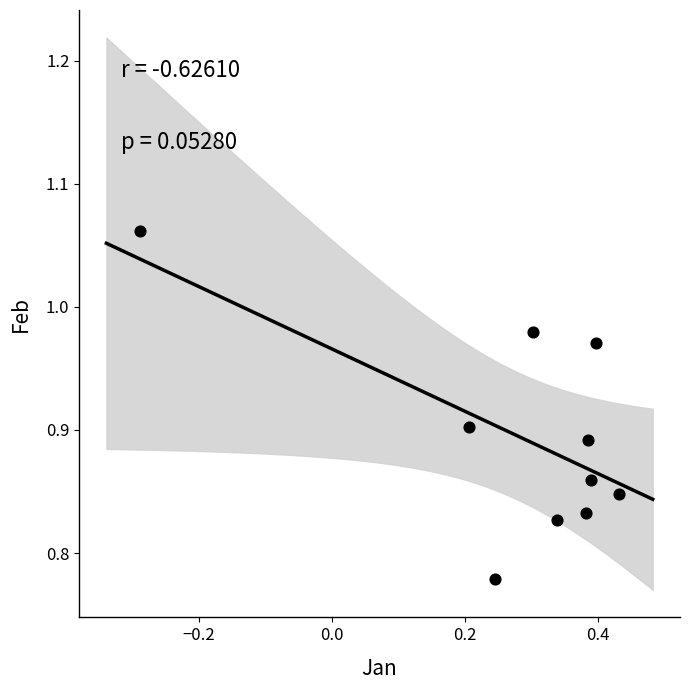

What is the range of Y values (max minus min)?

0.3